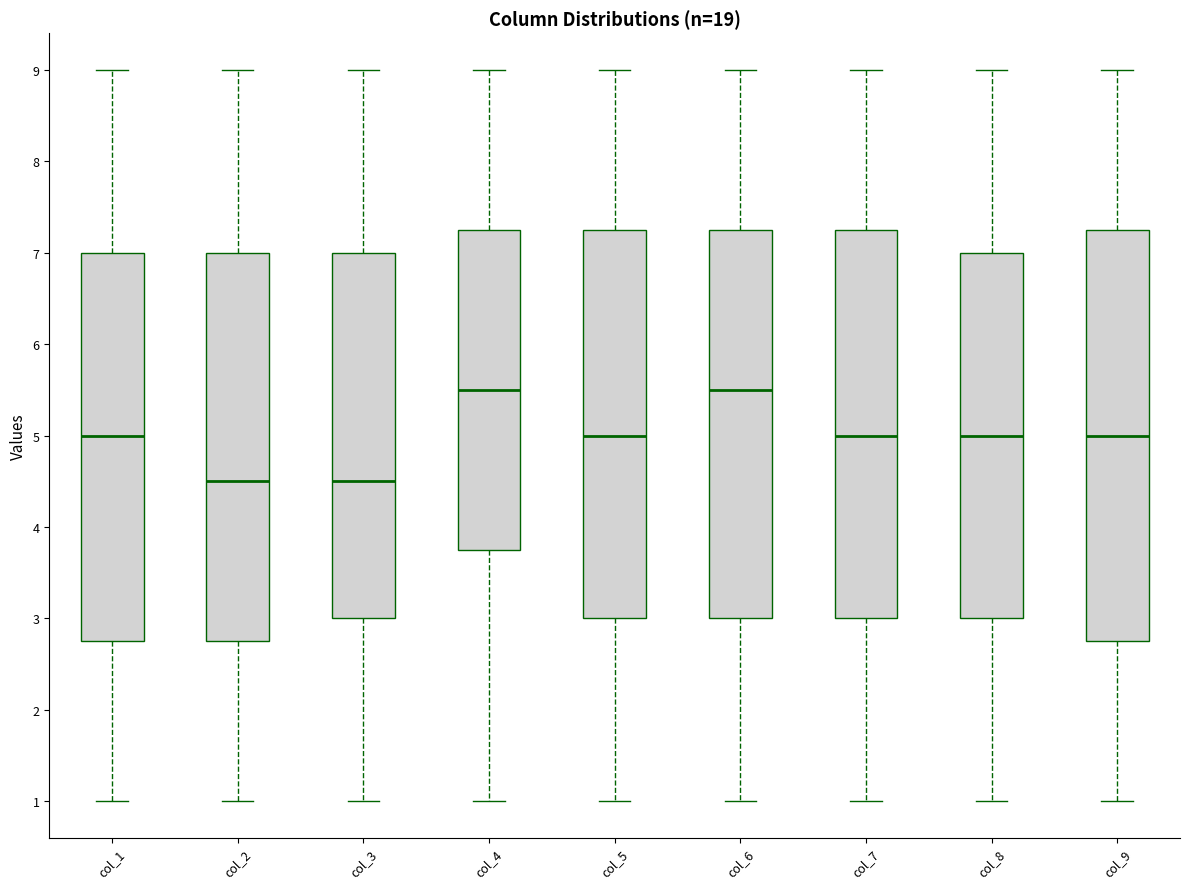

Reading left to right, transcribe this box plot: for each box, give where its median line is, the range the box spans, and where its two whiskers end, as read against the y-axis. The values are not printed on the chart, so give them approximately, as read against the axis.

col_1: median 5.0, box 2.8 to 7.0, whiskers 1.0 to 9.0
col_2: median 4.5, box 2.8 to 7.0, whiskers 1.0 to 9.0
col_3: median 4.5, box 3.0 to 7.0, whiskers 1.0 to 9.0
col_4: median 5.5, box 3.8 to 7.3, whiskers 1.0 to 9.0
col_5: median 5.0, box 3.0 to 7.3, whiskers 1.0 to 9.0
col_6: median 5.5, box 3.0 to 7.3, whiskers 1.0 to 9.0
col_7: median 5.0, box 3.0 to 7.3, whiskers 1.0 to 9.0
col_8: median 5.0, box 3.0 to 7.0, whiskers 1.0 to 9.0
col_9: median 5.0, box 2.8 to 7.3, whiskers 1.0 to 9.0